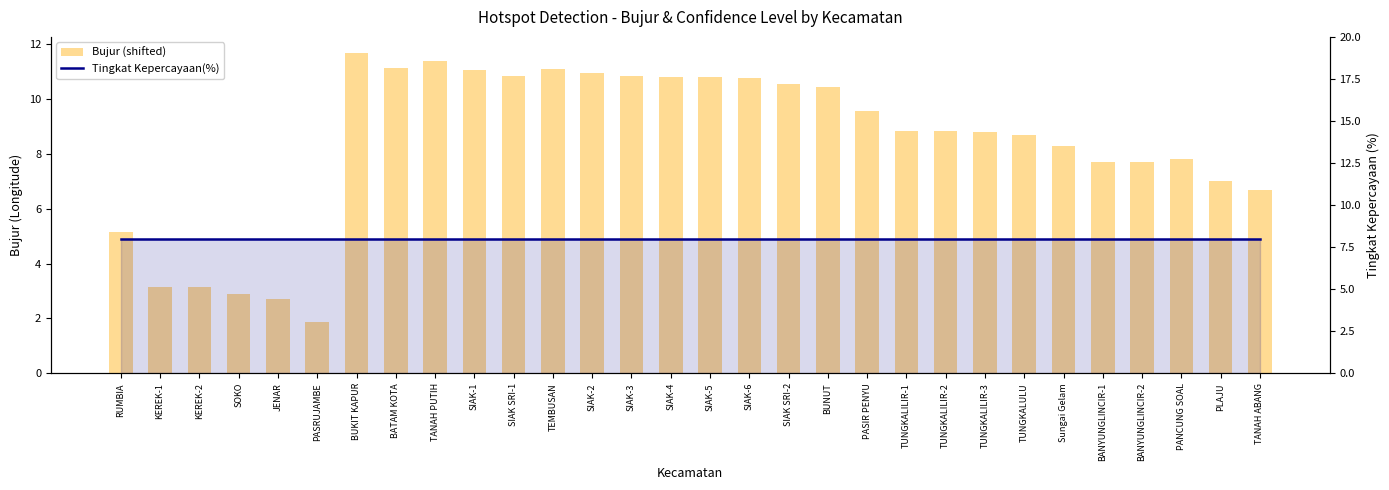

At how many categories does at least one series exceed 1?

30